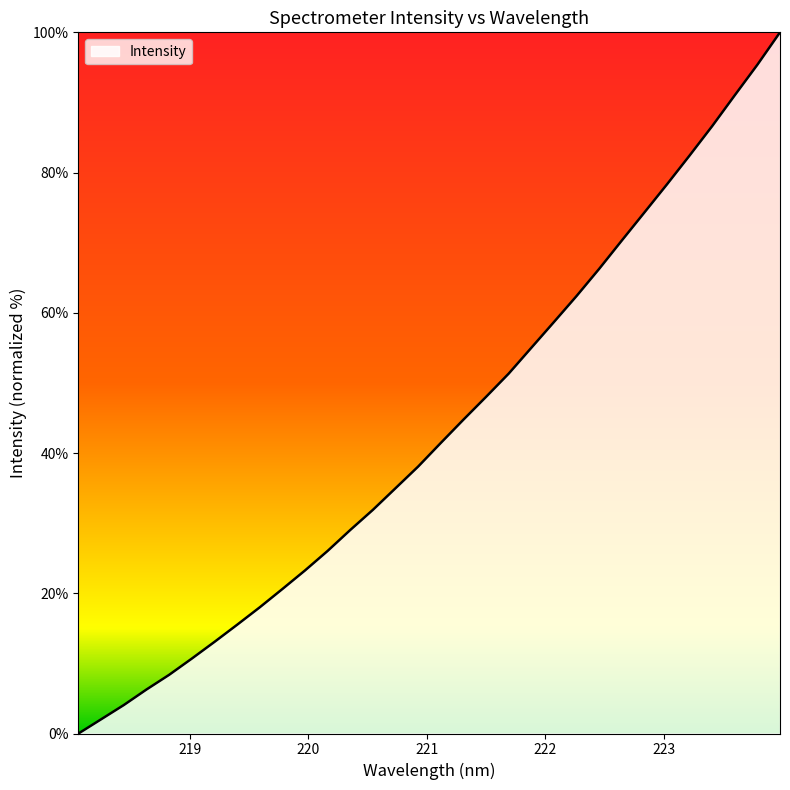

What is the maximum value shown in the chart?

100.0